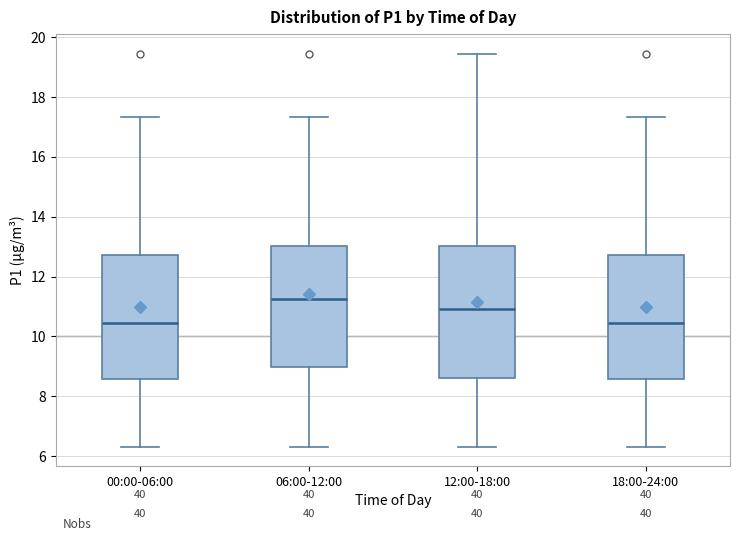

Which box is the tallest, from its lower edge to its upper edge?

12:00-18:00